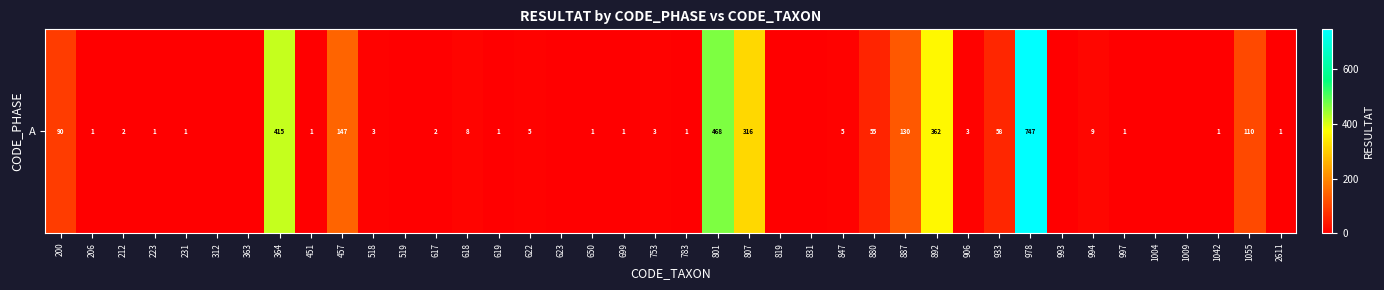

How many positive values are there?

31